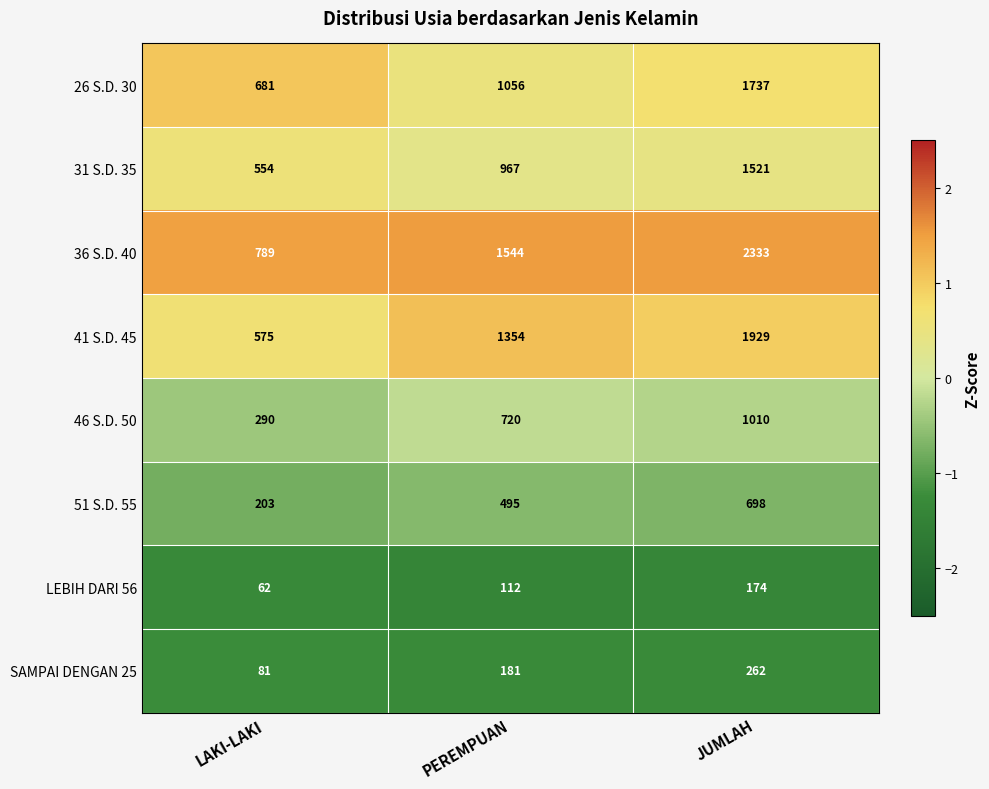

Reading right to left, transcribe all the data shown in this chart.

26 S.D. 30: 1737	1056	681
31 S.D. 35: 1521	967	554
36 S.D. 40: 2333	1544	789
41 S.D. 45: 1929	1354	575
46 S.D. 50: 1010	720	290
51 S.D. 55: 698	495	203
LEBIH DARI 56: 174	112	62
SAMPAI DENGAN 25: 262	181	81